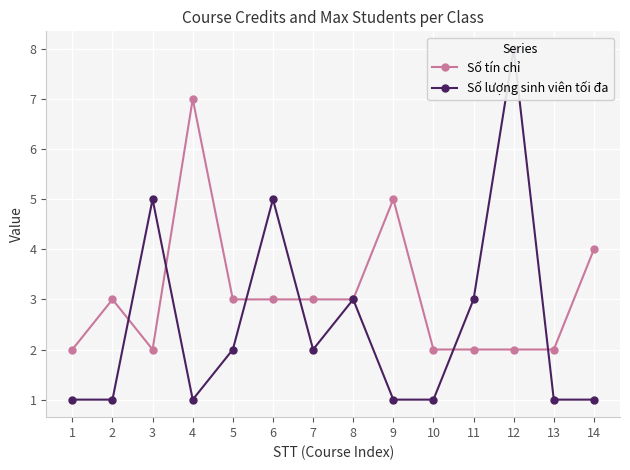

What is the difference between the maximum and minimum values in the Số tín chỉ series?

5